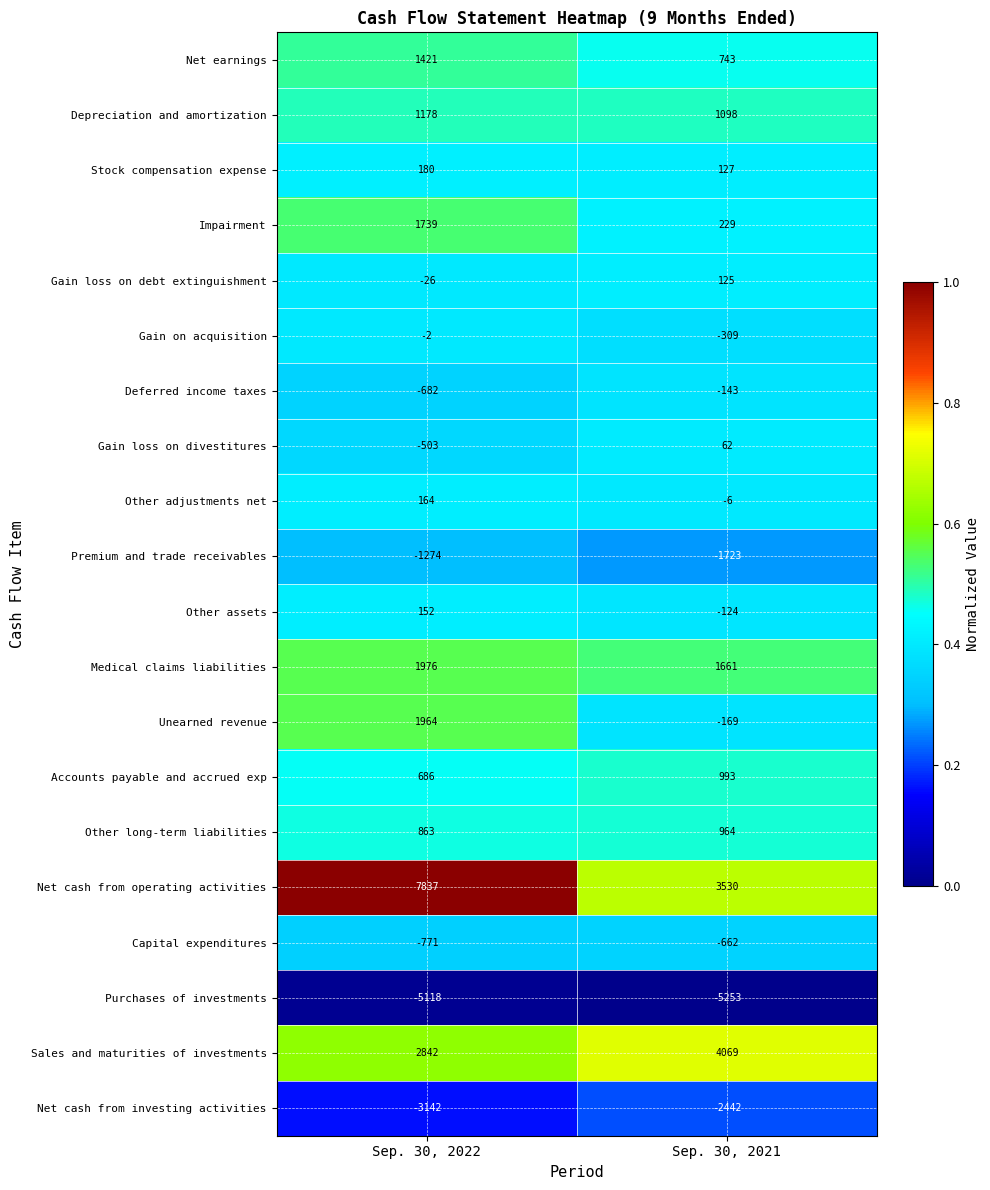

True or false: Sales and maturities of investments has a value of 1165 at Sep. 30, 2022.

False